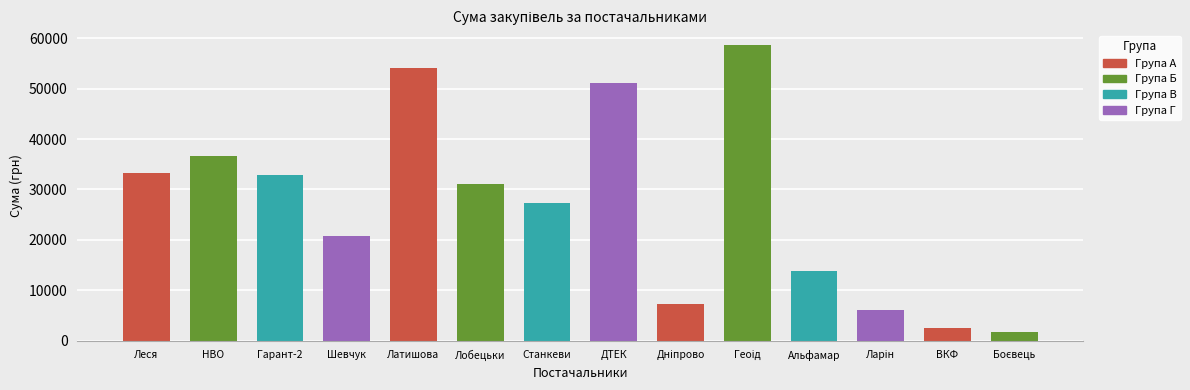

What value does the data have at Гарант-2?

32949.4